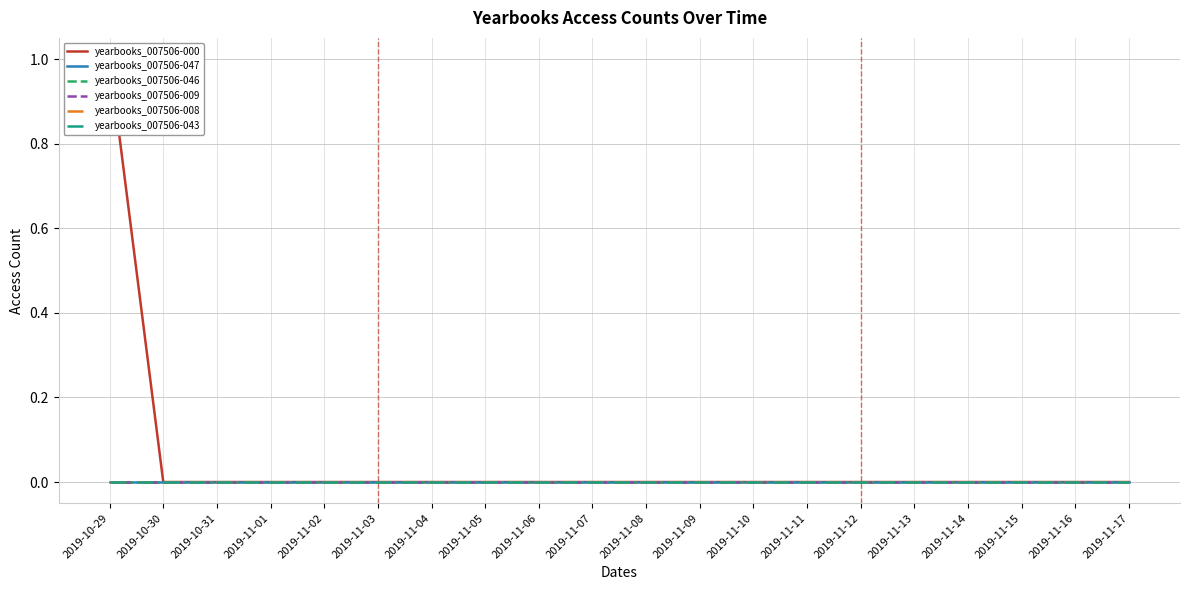

What are all the series names shown in the legend?

yearbooks_007506-000, yearbooks_007506-047, yearbooks_007506-046, yearbooks_007506-009, yearbooks_007506-008, yearbooks_007506-043